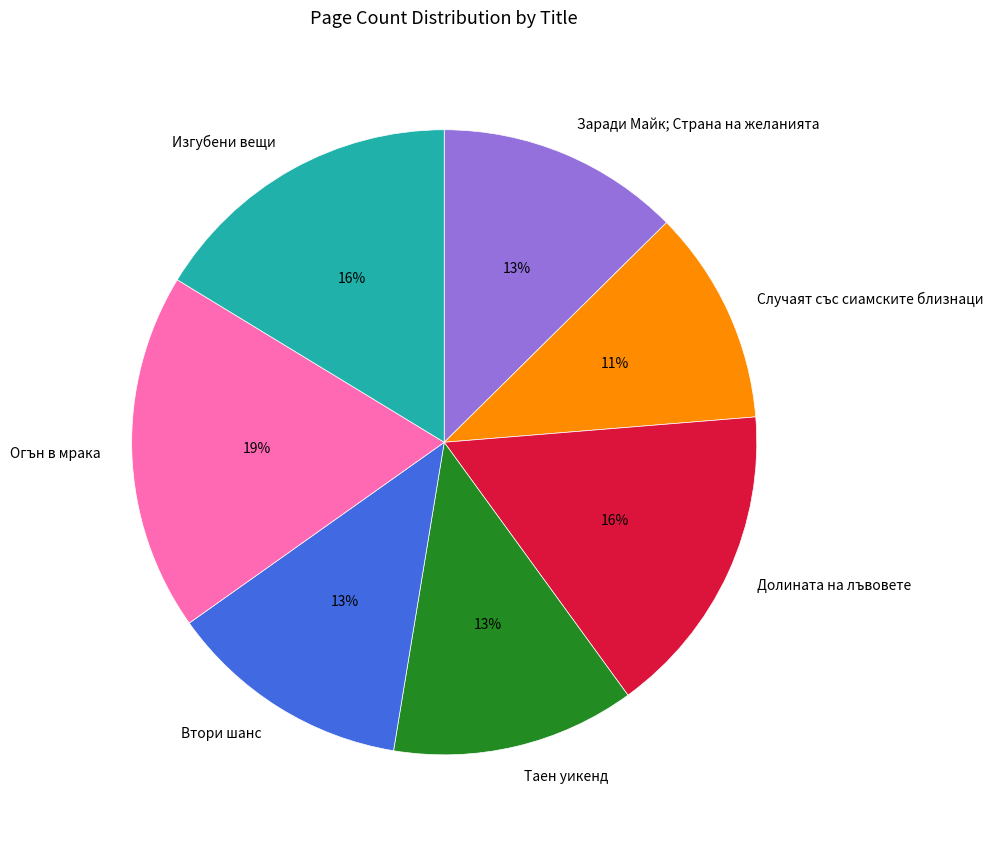

Does any single category account for the majority?

No